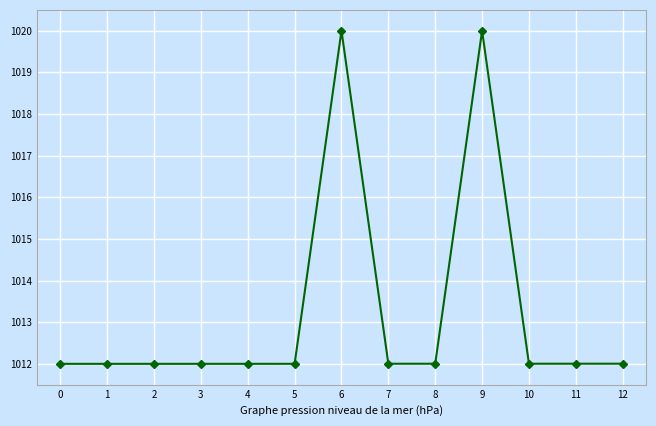

Reading left to right, list all the values displayed in this chart.

0=1012.0	1=1012.0	2=1012.0	3=1012.0	4=1012.0	5=1012.0	6=1020.0	7=1012.0	8=1012.0	9=1020.0	10=1012.0	11=1012.0	12=1012.0